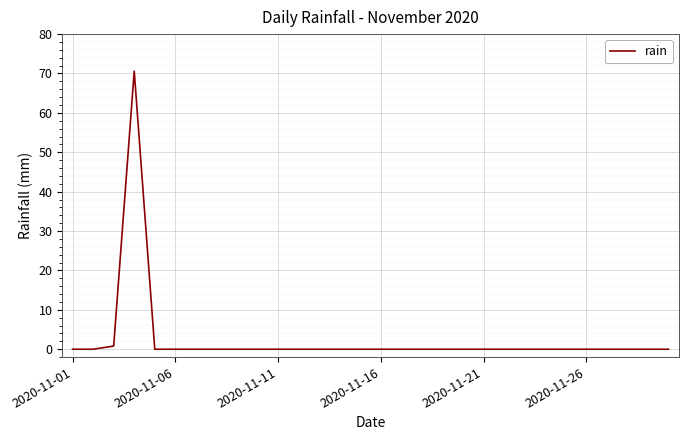

What is the maximum value shown in the chart?

70.6